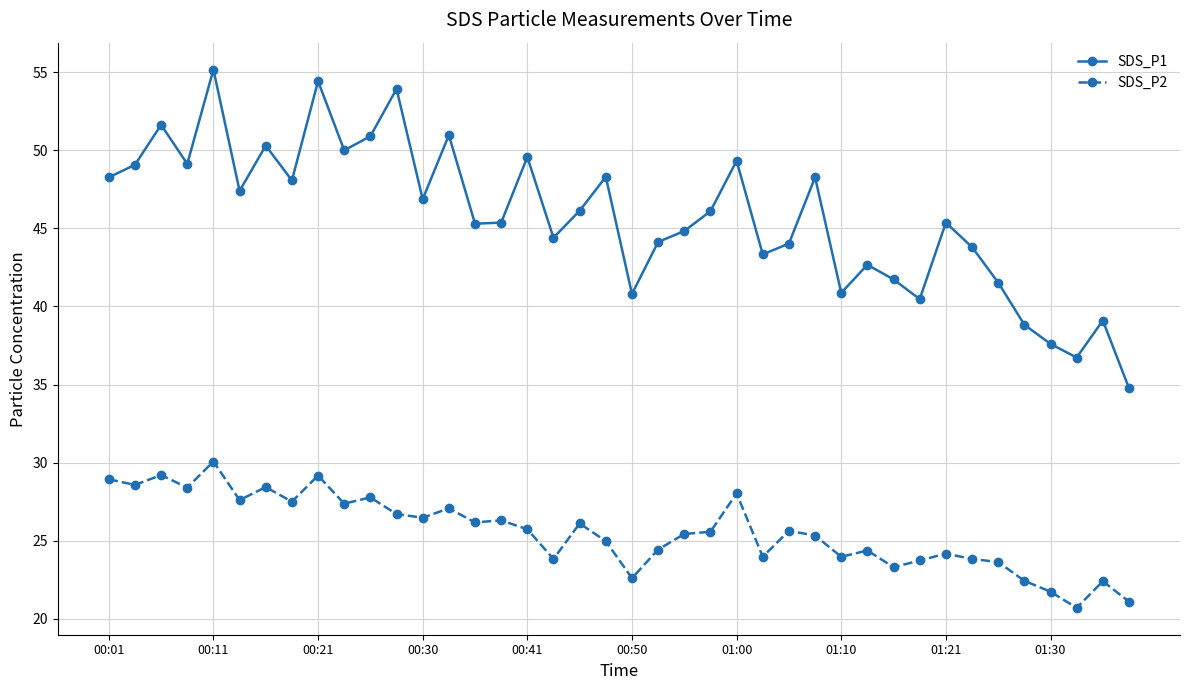

True or false: SDS_P2 and SDS_P1 intersect in this chart.

False